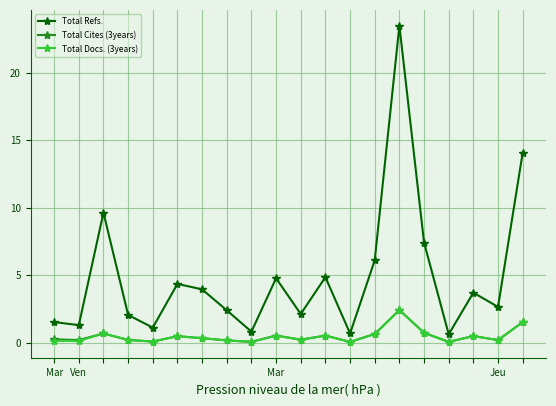

Which series has the largest total across all categories?

Total Refs.